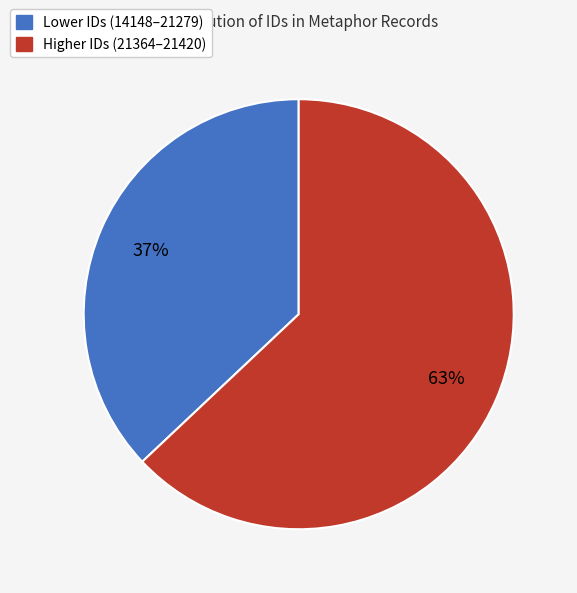

How many slices are in this pie chart?

2